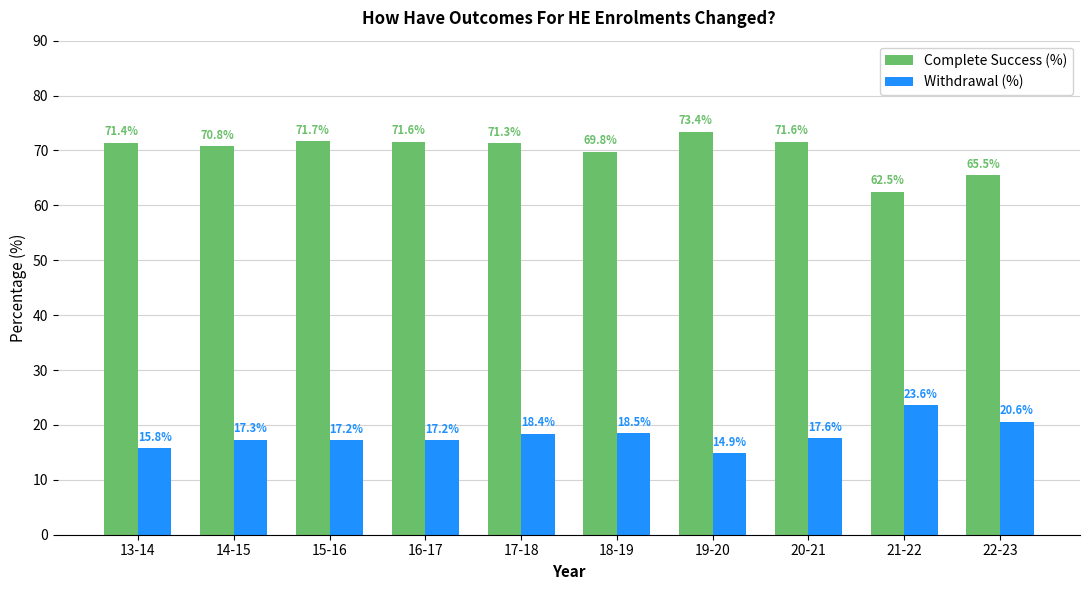

What is the maximum value for Withdrawal (%)?

23.6